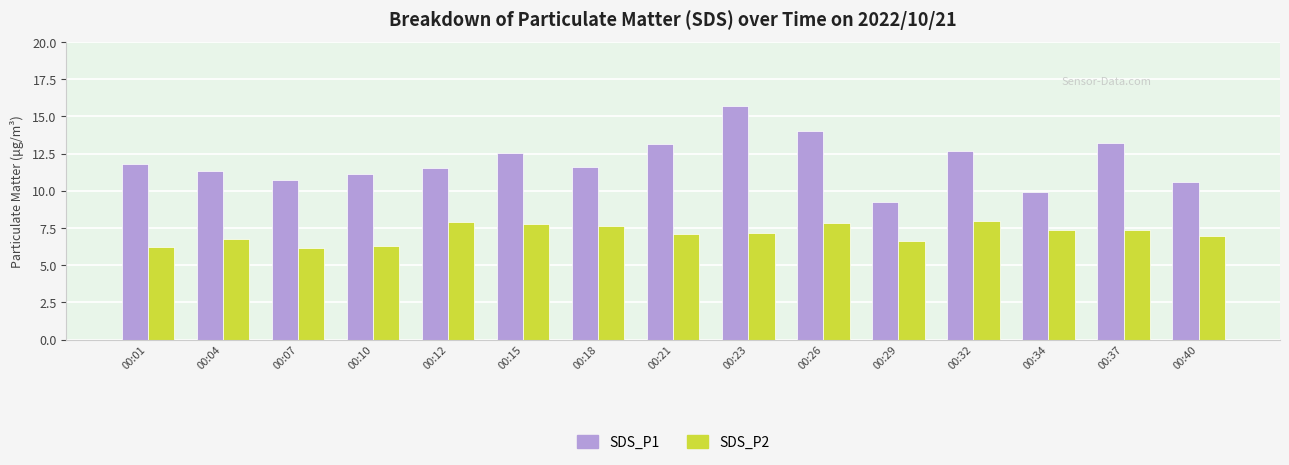

Where does the SDS_P2 series first go above 7?

00:12